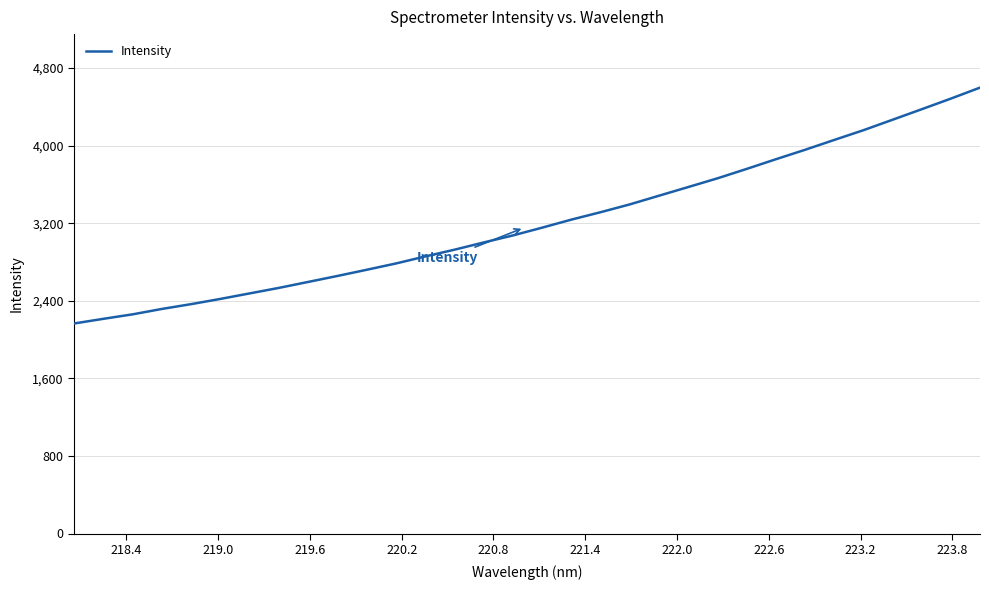

What is the difference between the maximum and minimum values?

2431.7